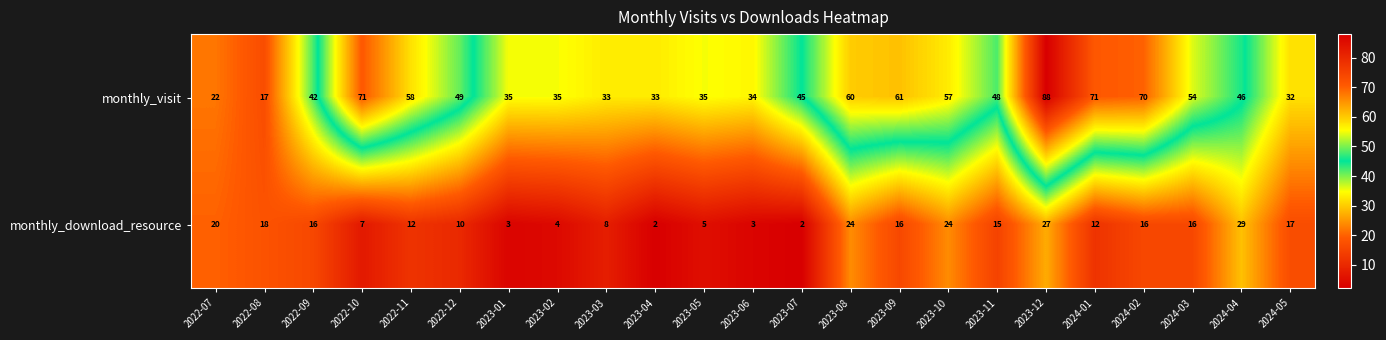

What is the highest value of the monthly_download_resource series?

29